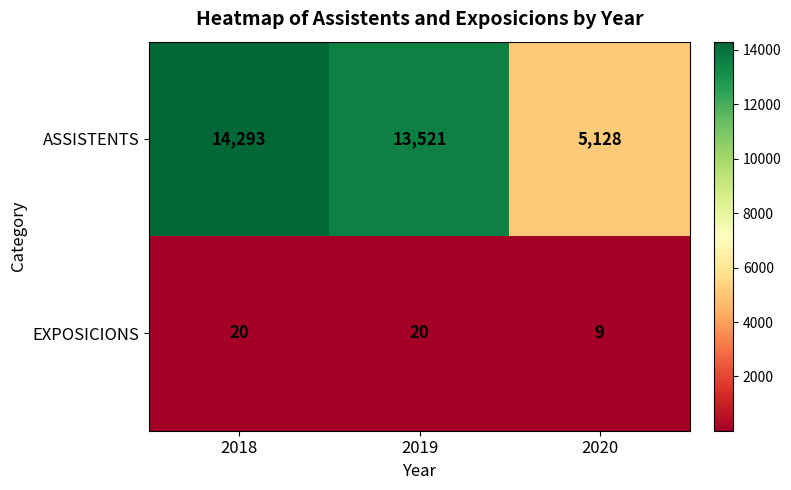

At which label does EXPOSICIONS reach its minimum?

2020